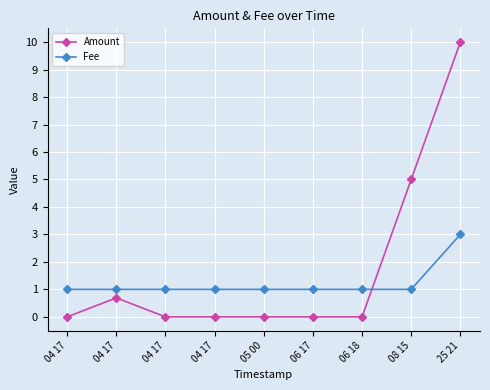

What is the total value across all series at 05 00?

1.0